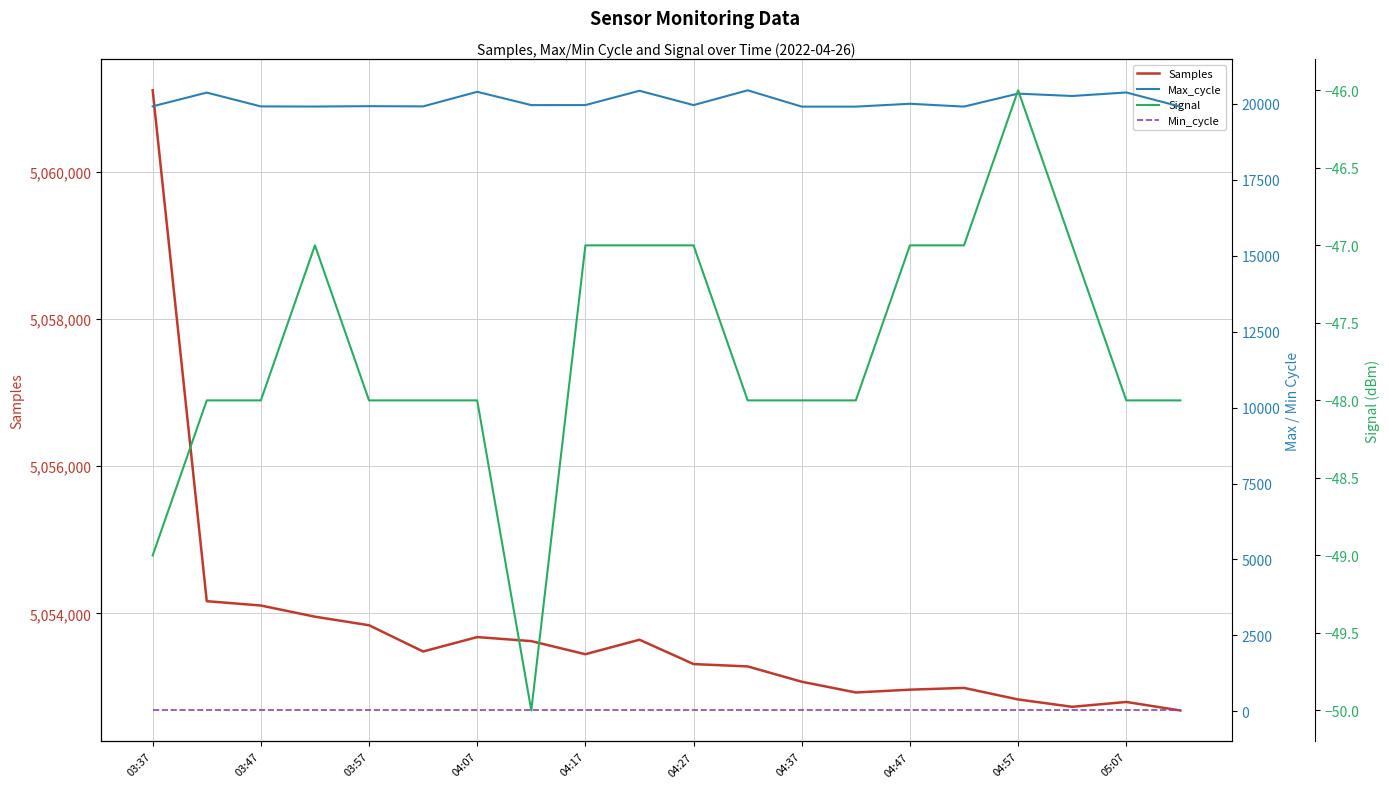

What is the lowest value of the Samples series?

5052679